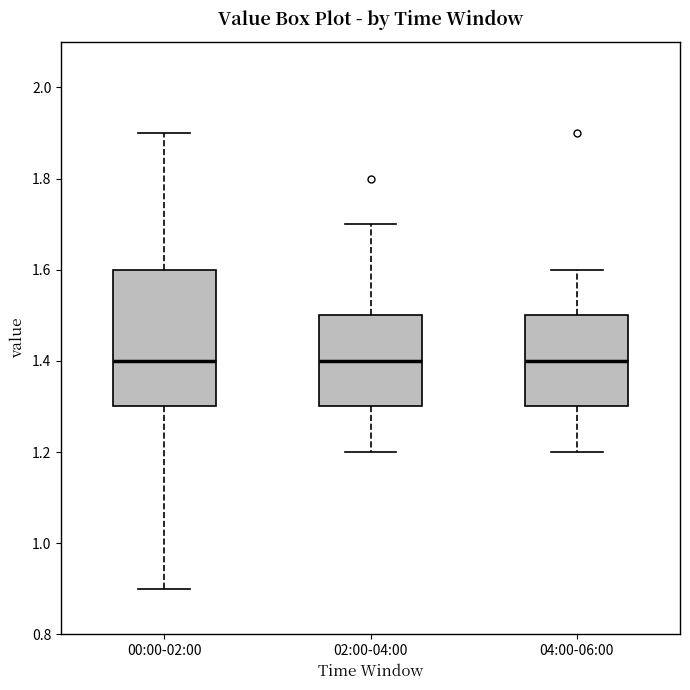

Reading left to right, transcribe this box plot: for each box, give where its median line is, the range the box spans, and where its two whiskers end, as read against the y-axis. The values are not printed on the chart, so give them approximately, as read against the axis.

00:00-02:00: median 1.4, box 1.3 to 1.6, whiskers 0.9 to 1.9
02:00-04:00: median 1.4, box 1.3 to 1.5, whiskers 1.2 to 1.7
04:00-06:00: median 1.4, box 1.3 to 1.5, whiskers 1.2 to 1.6